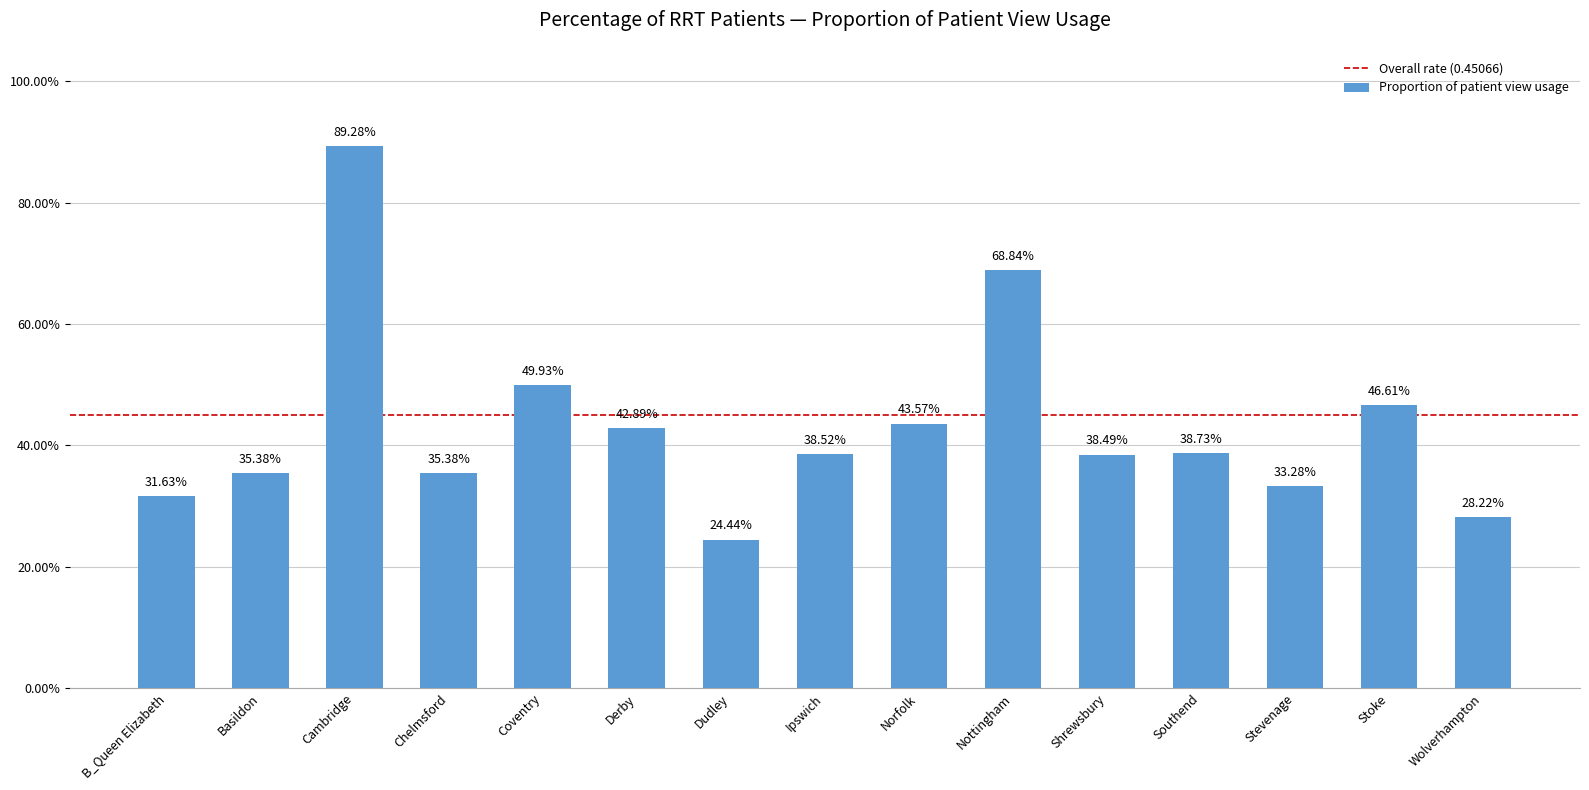

What is the difference between the second highest and minimum values?

0.4